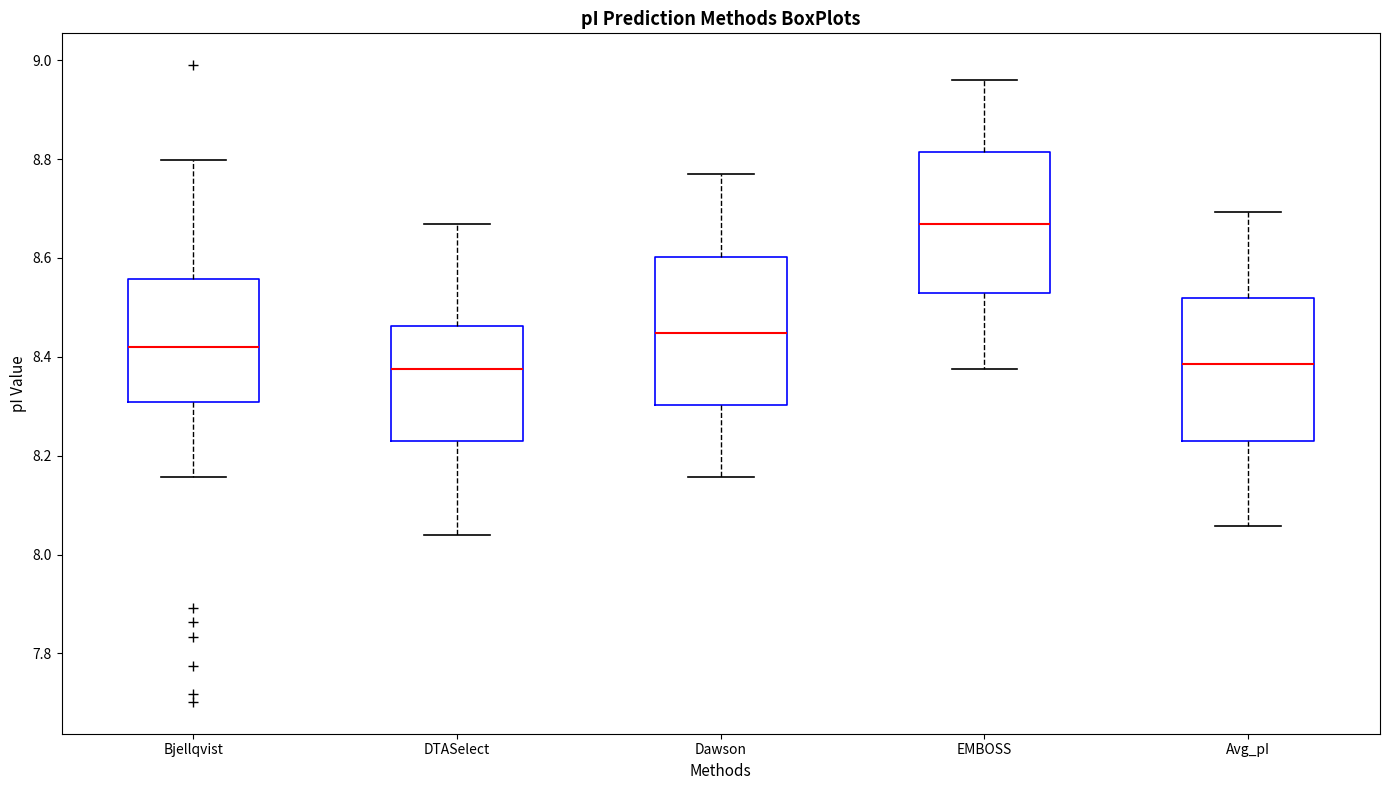

Reading left to right, transcribe this box plot: for each box, give where its median line is, the range the box spans, and where its two whiskers end, as read against the y-axis. The values are not printed on the chart, so give them approximately, as read against the axis.

Bjellqvist: median 8.42, box 8.30 to 8.56, whiskers 8.16 to 8.80
DTASelect: median 8.38, box 8.22 to 8.46, whiskers 8.04 to 8.66
Dawson: median 8.44, box 8.30 to 8.60, whiskers 8.16 to 8.78
EMBOSS: median 8.66, box 8.52 to 8.82, whiskers 8.38 to 8.96
Avg_pI: median 8.38, box 8.24 to 8.52, whiskers 8.06 to 8.70